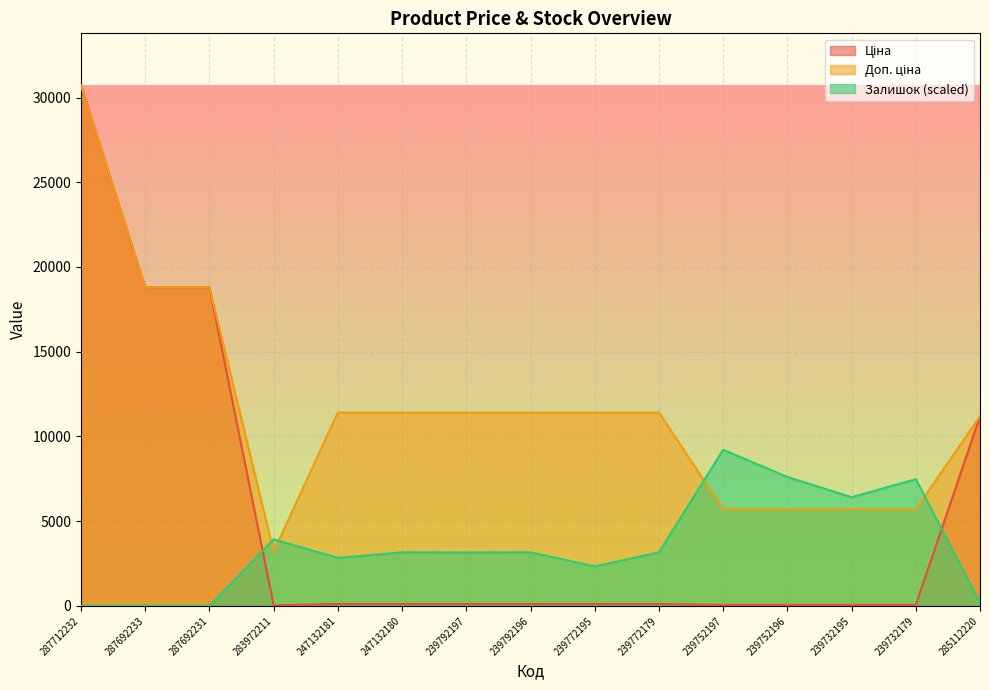

Between 287712232 and 239752197, which is larger?

287712232